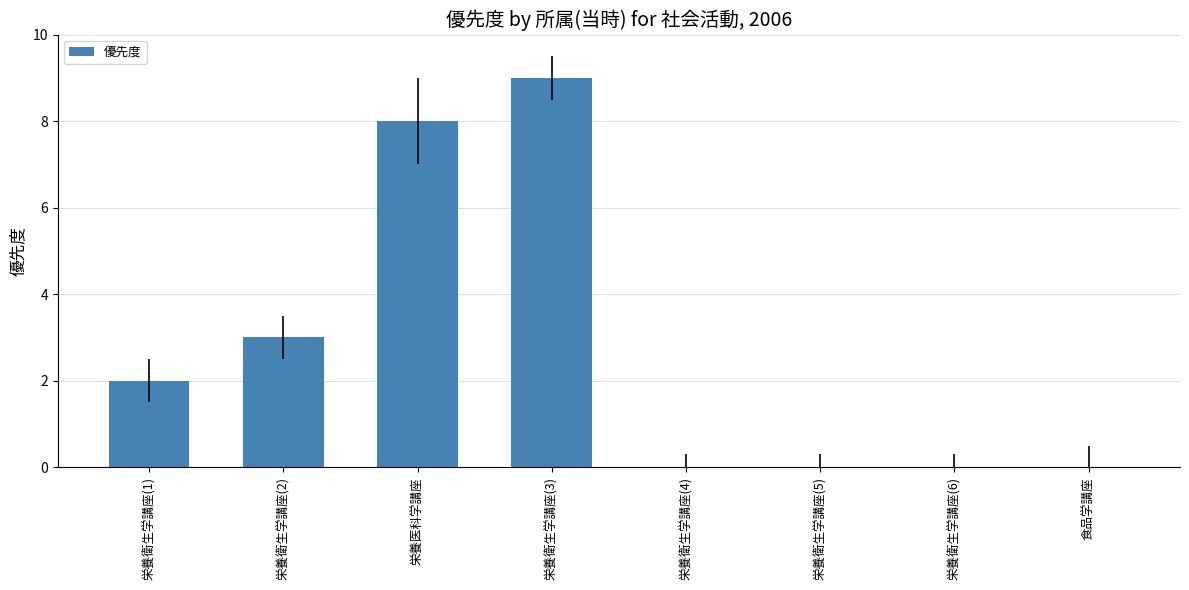

At which label is the value closest to 4?

栄養衛生学講座(2)